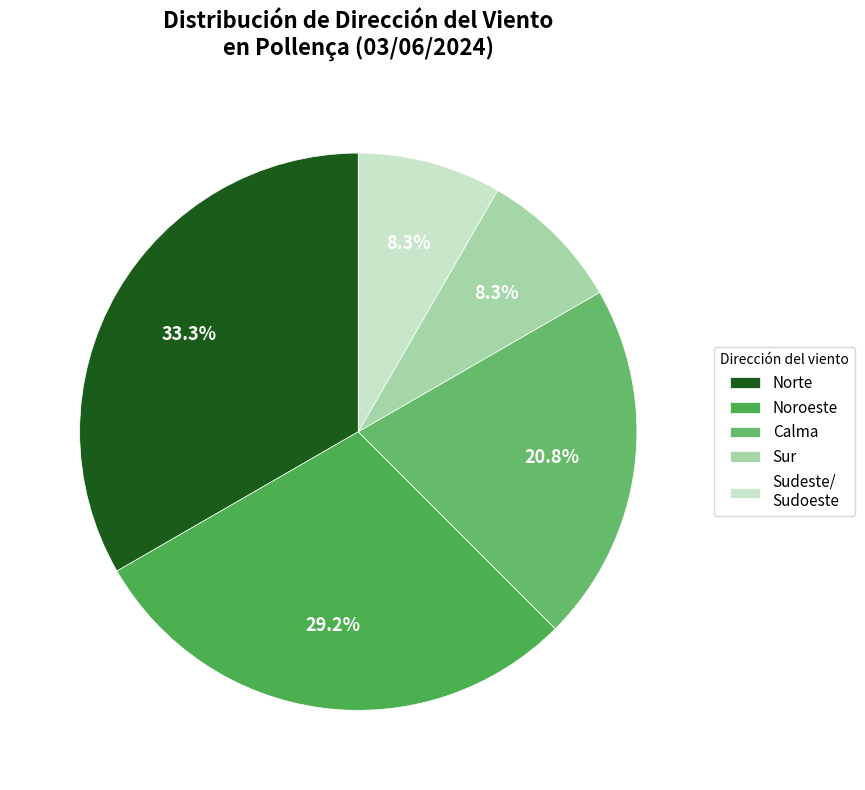

To the nearest percent, what portion does Sur represent?

8%